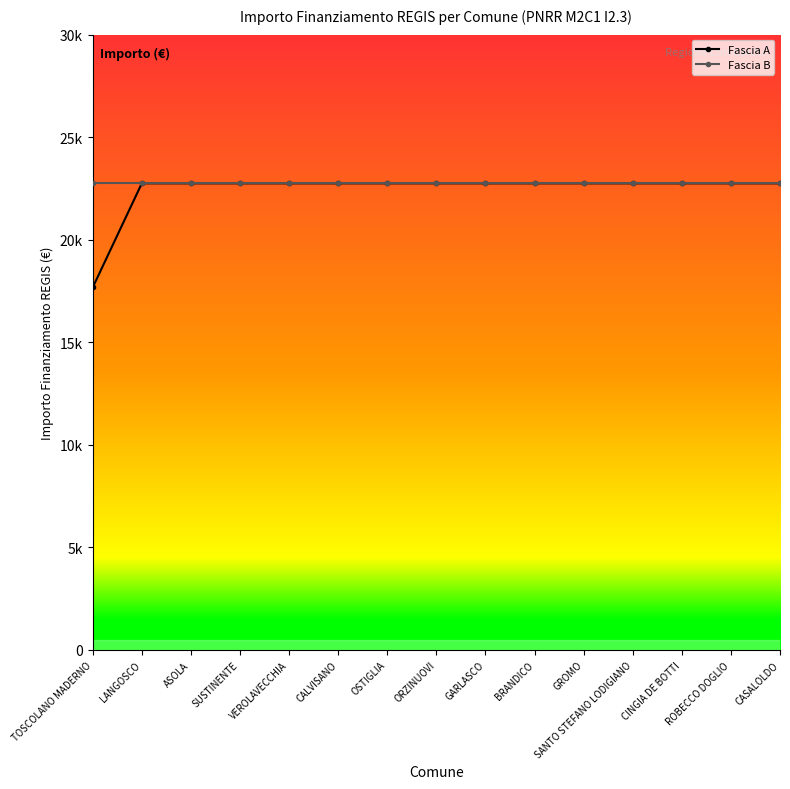

At how many categories does at least one series exceed 22050?

15